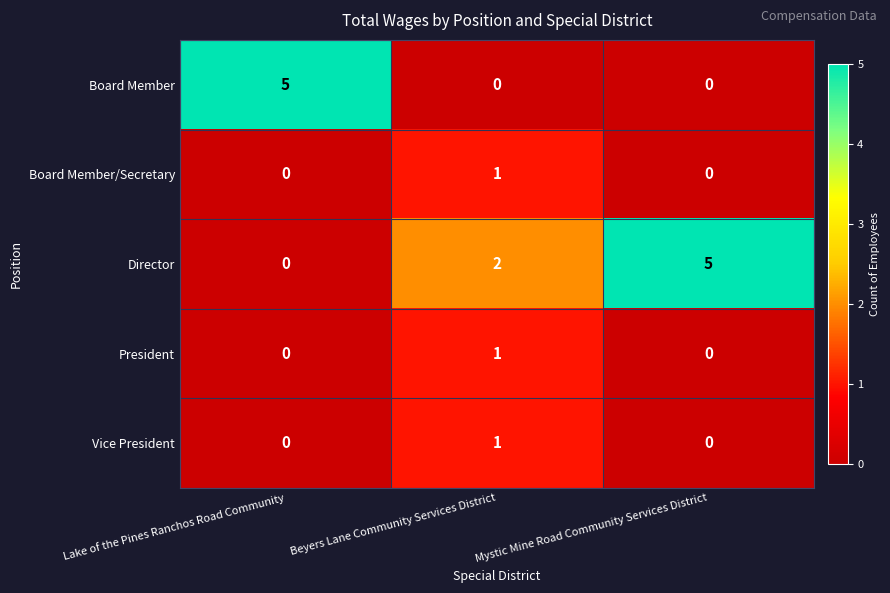

What is the total value across all series at Lake of the Pines Ranchos Road Community?

5